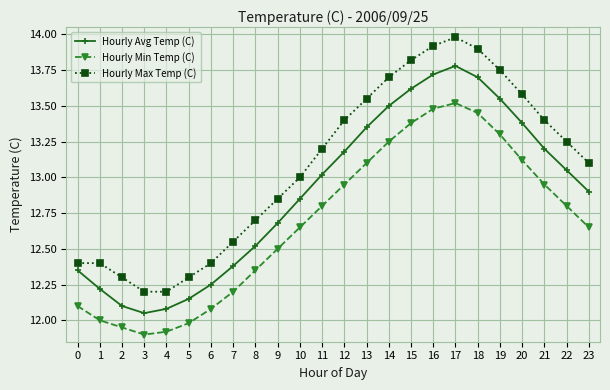

The Hourly Min Temp (C) series shows 12.1 at 0. True or false?

True